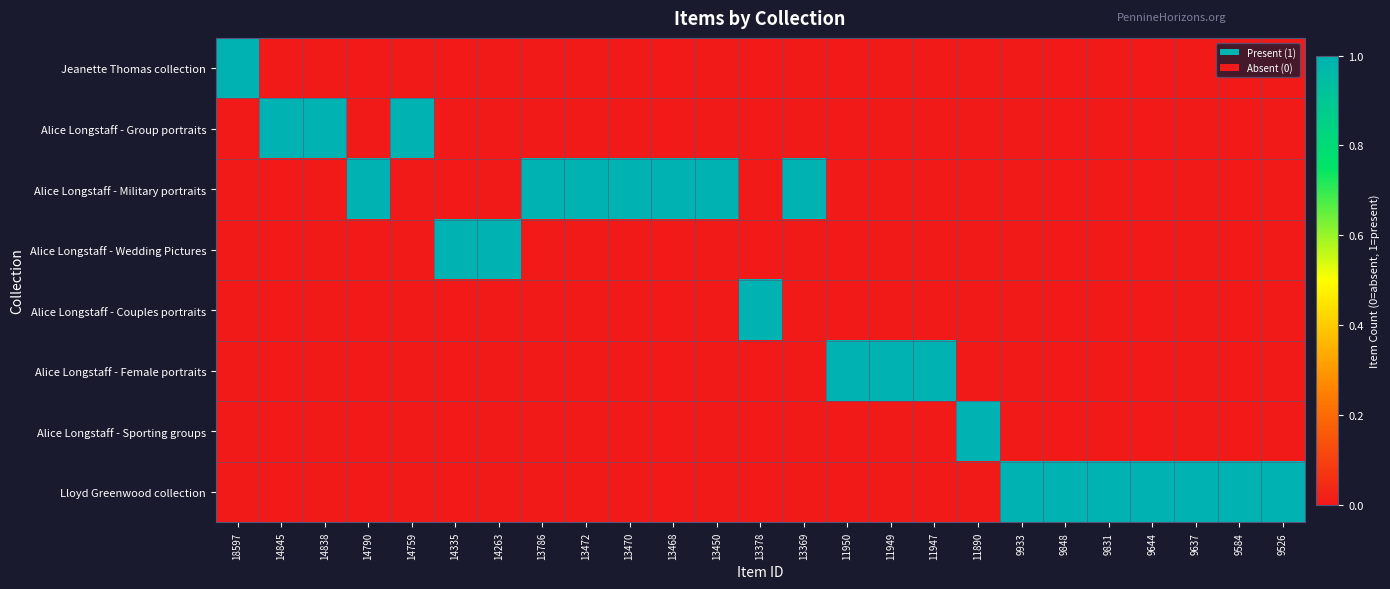

List the series in order of their peak value, highest first.

Jeanette Thomas collection, Alice Longstaff - Group portraits, Alice Longstaff - Military portraits, Alice Longstaff - Wedding Pictures, Alice Longstaff - Couples portraits, Alice Longstaff - Female portraits, Alice Longstaff - Sporting groups, Lloyd Greenwood collection